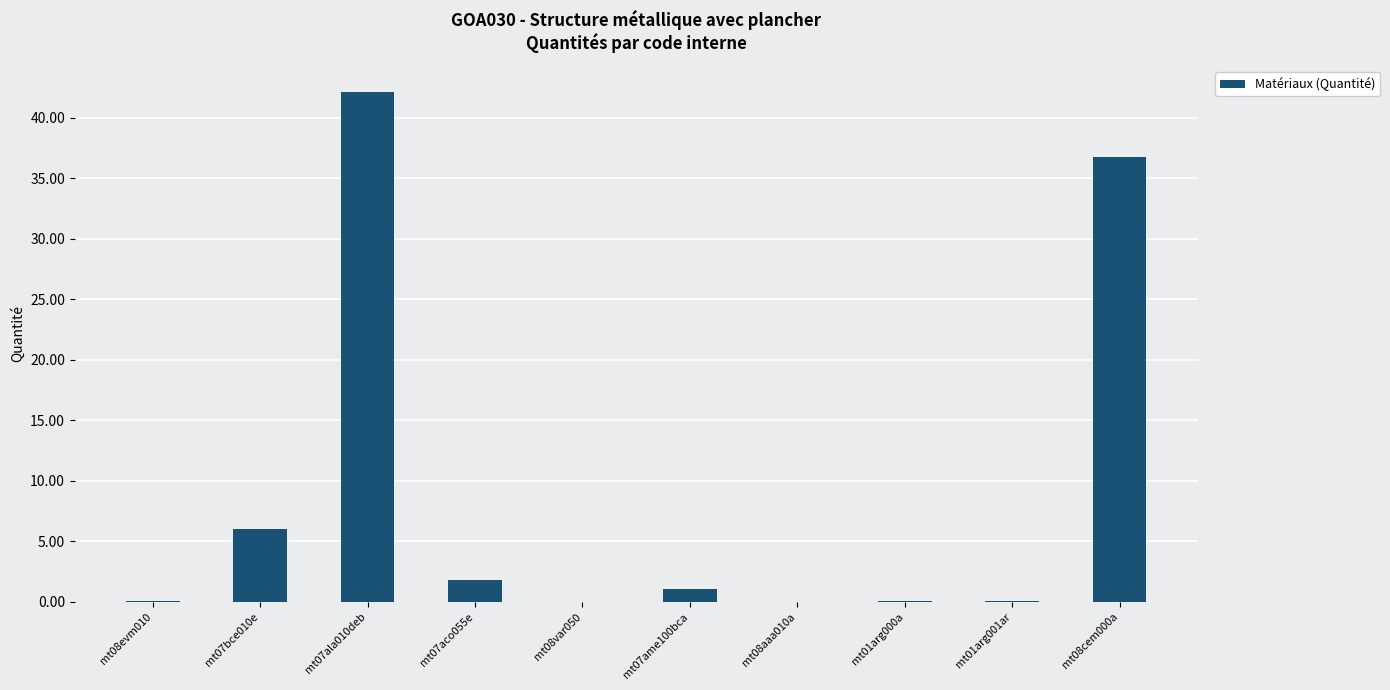

Which has a higher value, mt08evm010 or mt07aco055e?

mt07aco055e